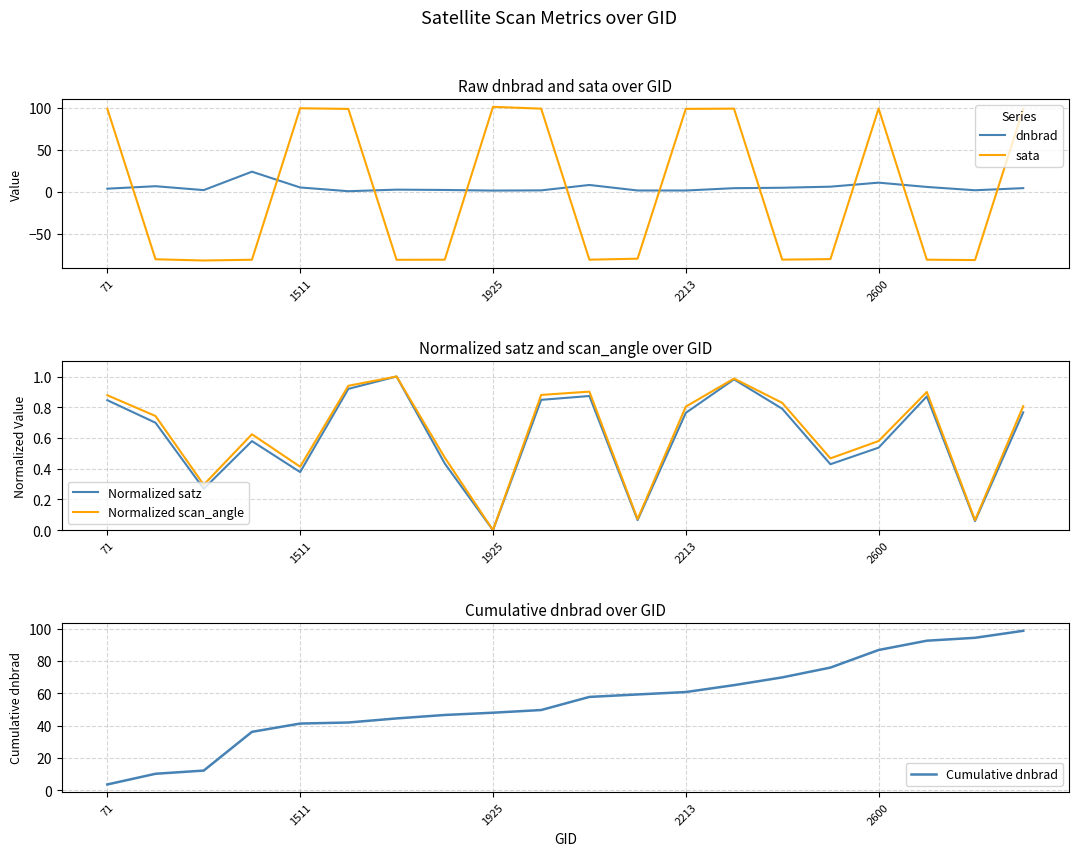

How many interior local peaks does the sata series have?

4